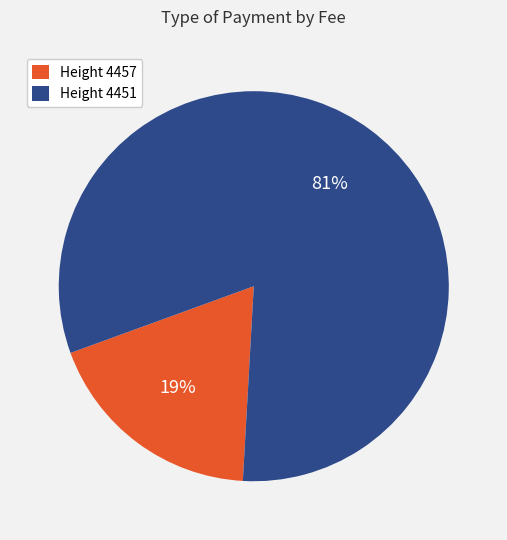

To the nearest percent, what is the average slice percentage?

50%